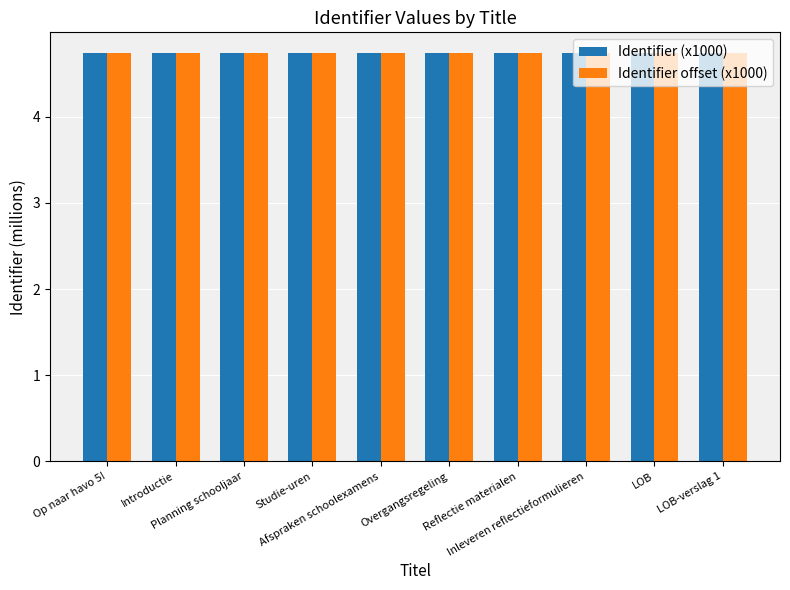

Count the Identifier (x1000) values in the range 4 to 5.

10